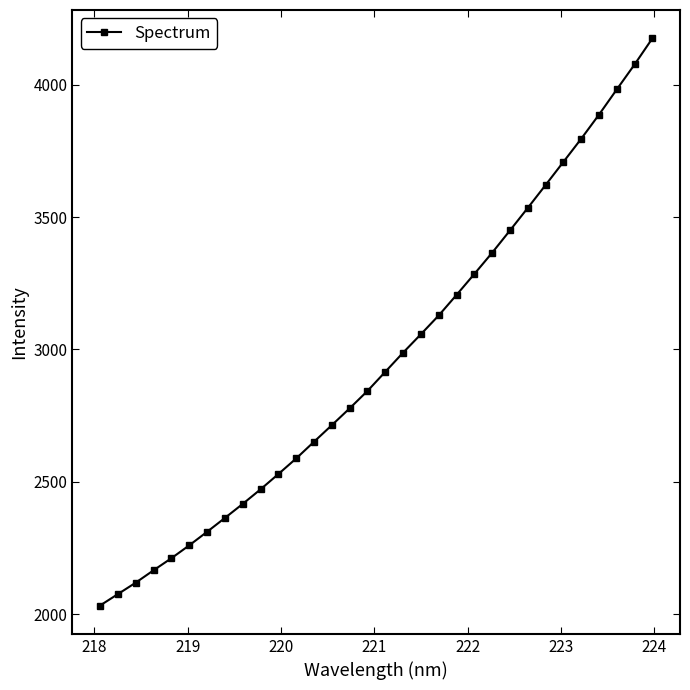

What is the value of the 13th point from the left?

2651.3